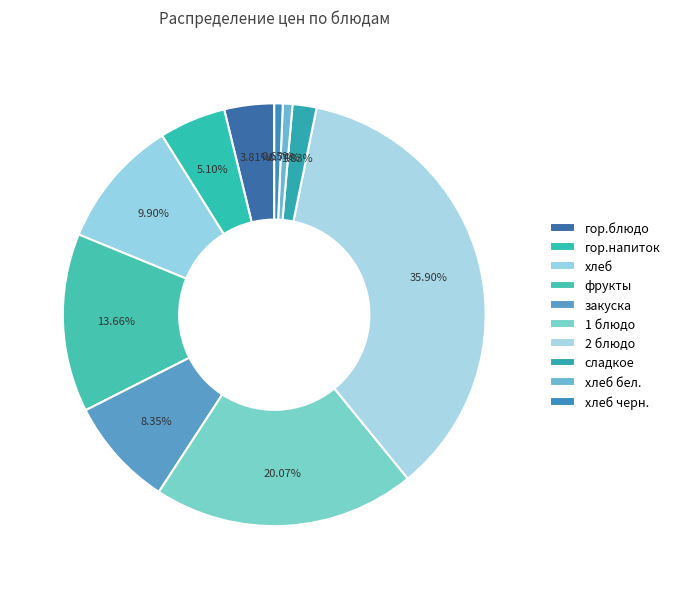

How many segments does this pie chart have?

10